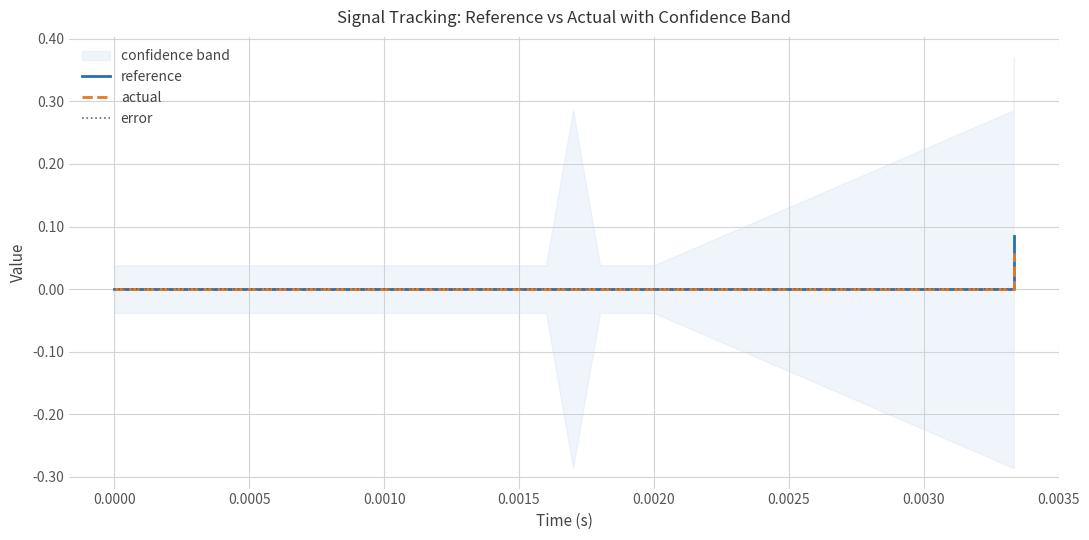

Between 0.0010 and 0.0015, which series saw the biggest shift?

reference